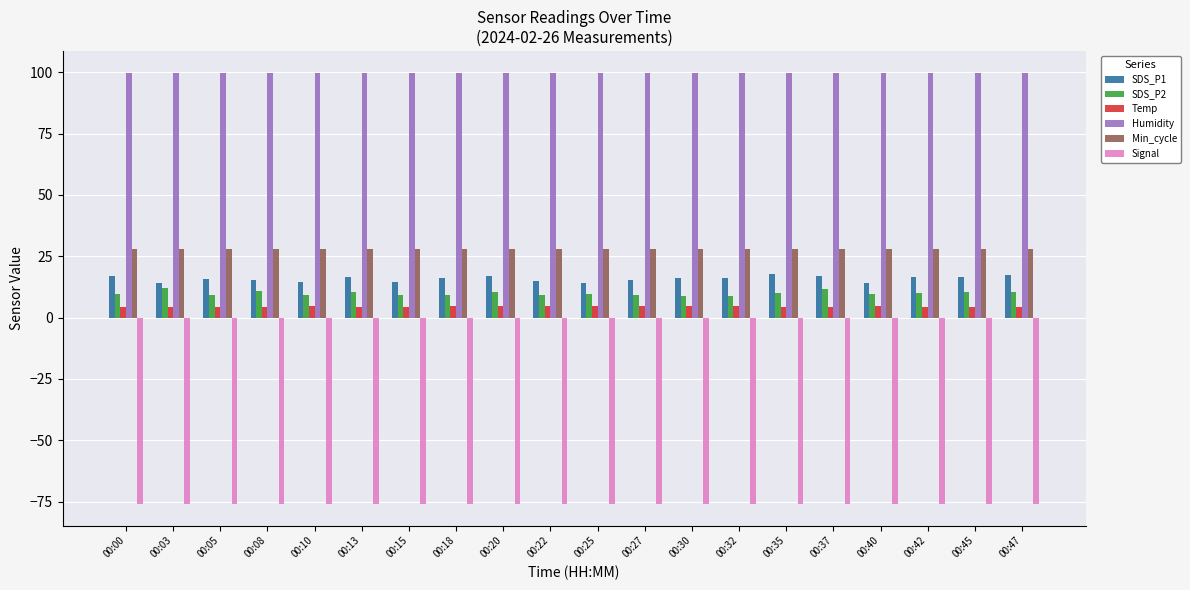

Are the bars horizontal?

No